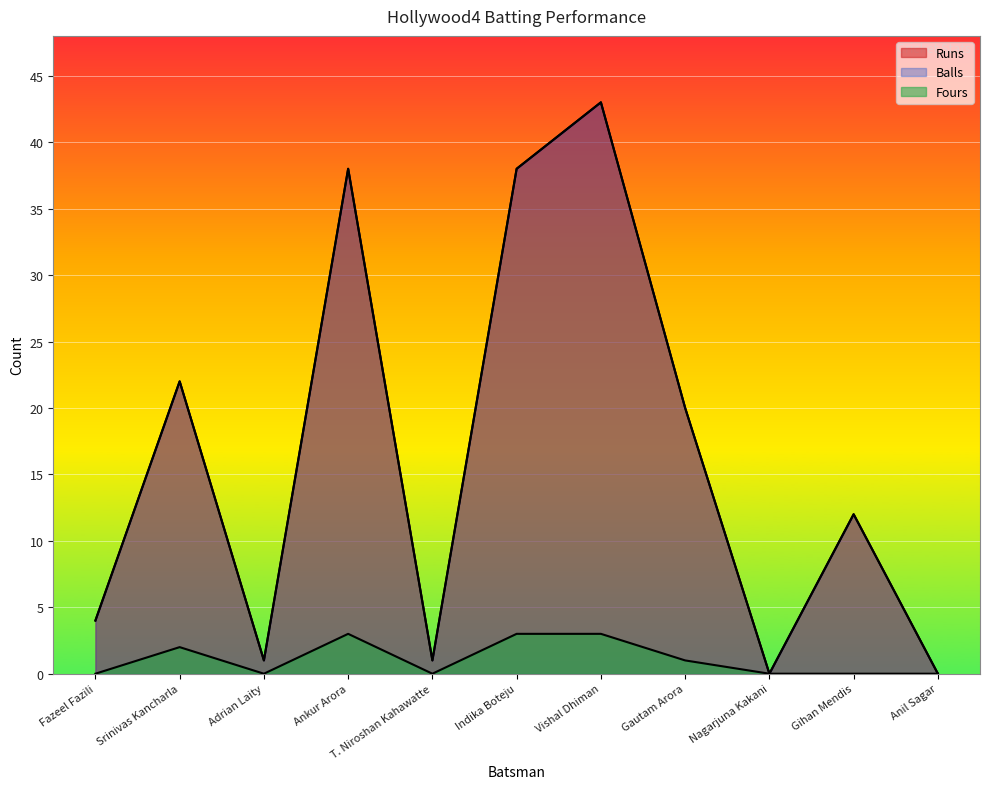

Rank the series by their maximum value, from highest to lowest.

Runs, Balls, Fours